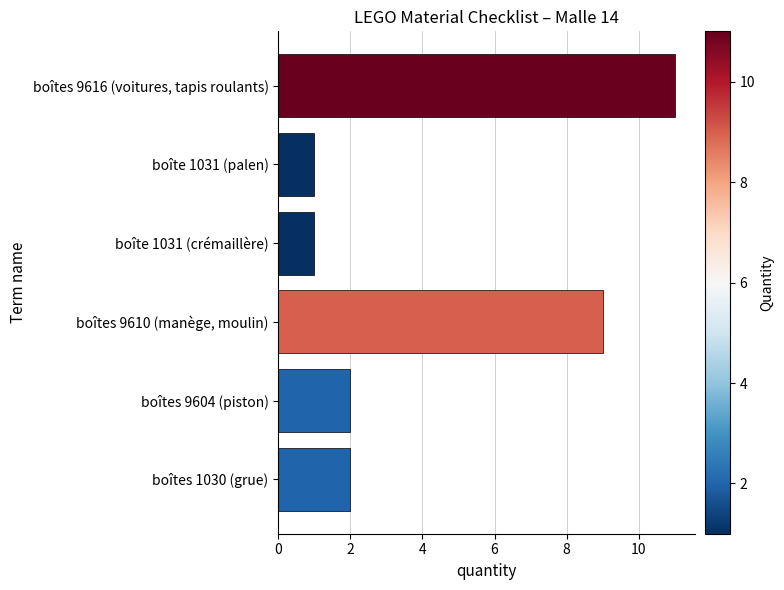

What position from the top is boîtes 1030 (grue)?

6